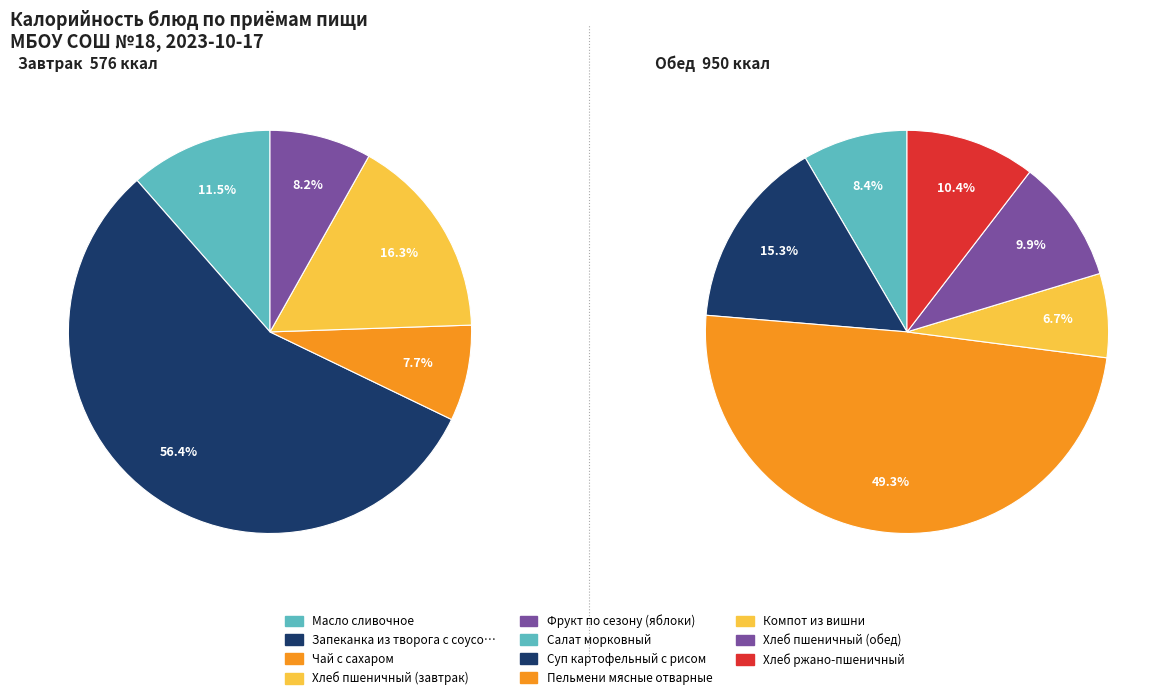

Which has a higher value, Компот из вишни or Салат морковный?

Салат морковный